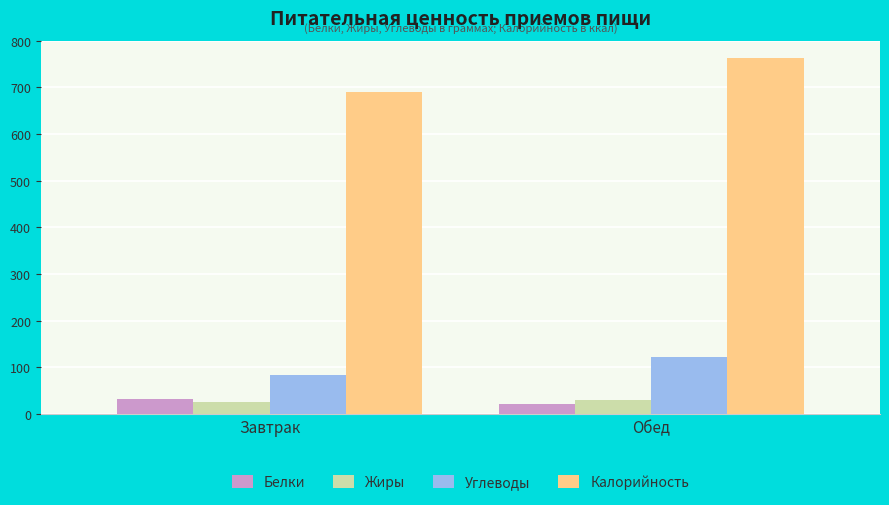

Where does the Калорийность series first go above 763?

Обед